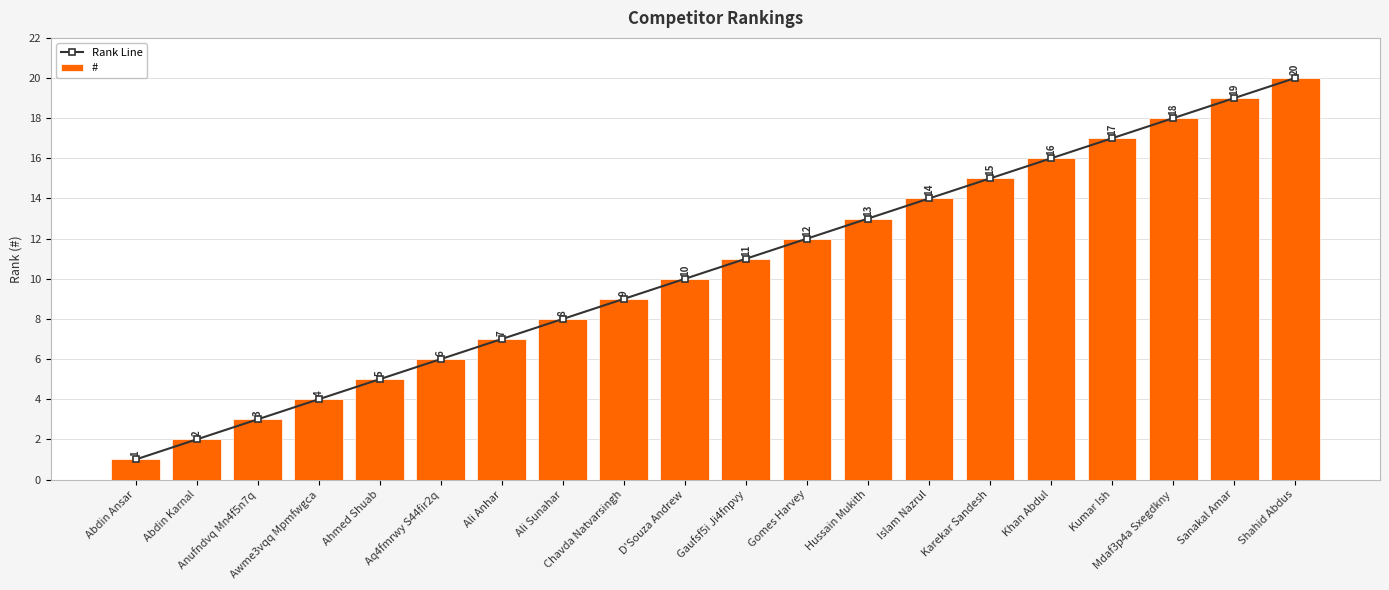

At how many categories does at least one series exceed 5?

15